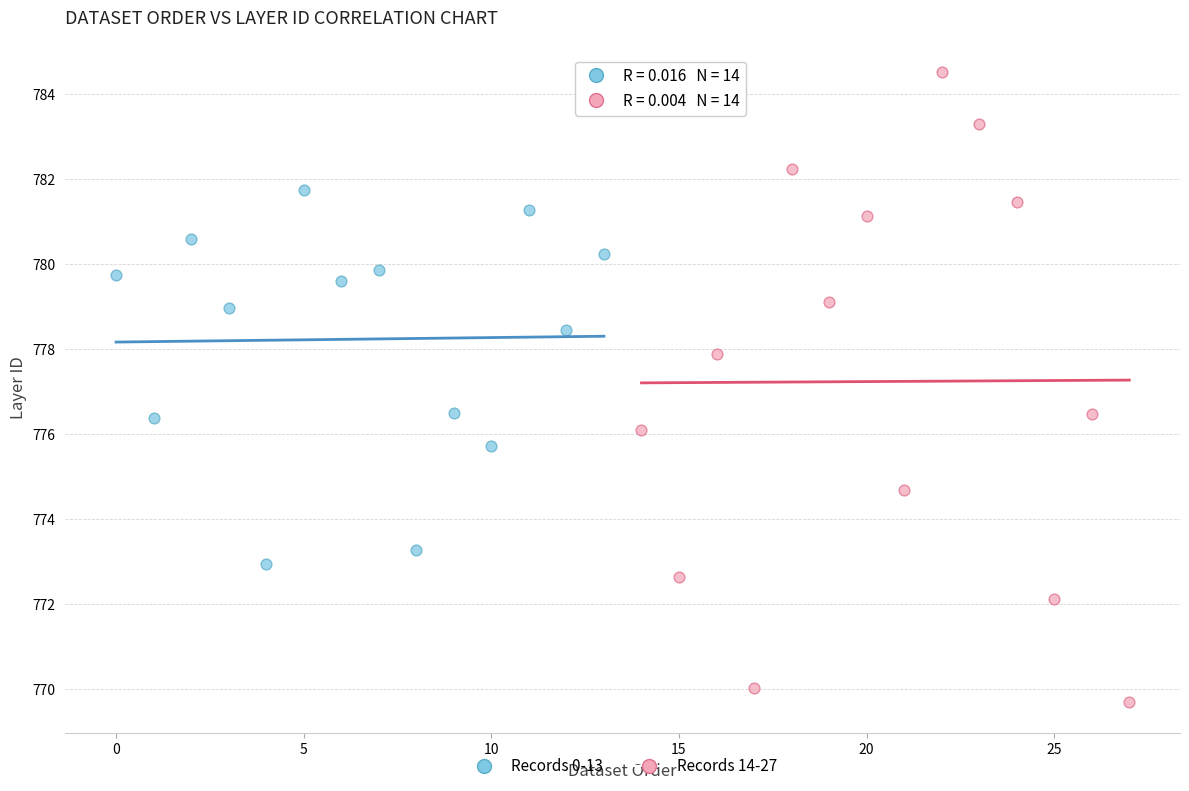

Which series contains the highest Y value?

Records 14-27